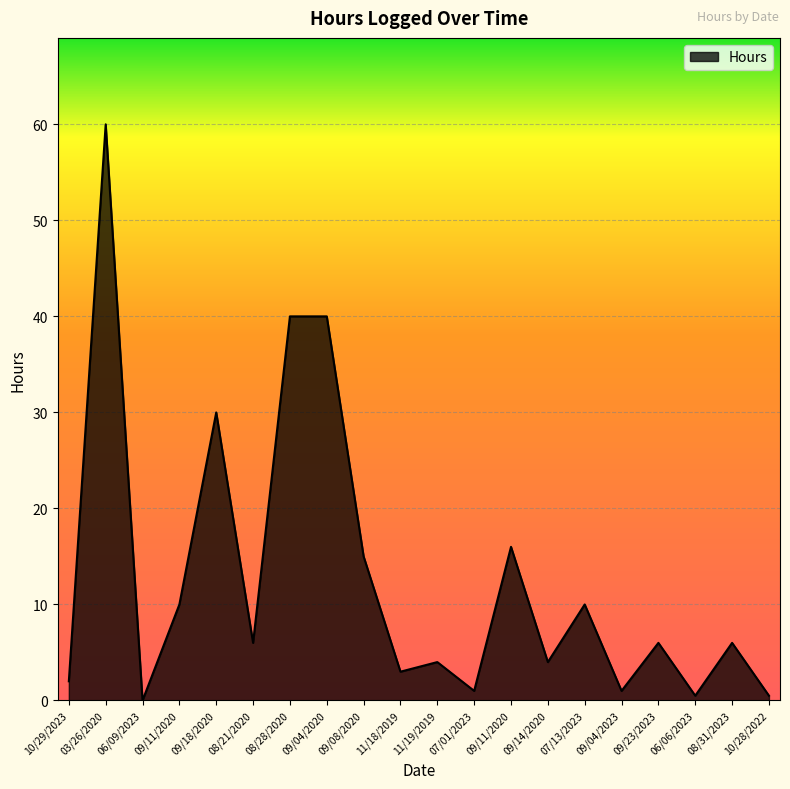

Which label corresponds to the largest value in the chart?

03/26/2020